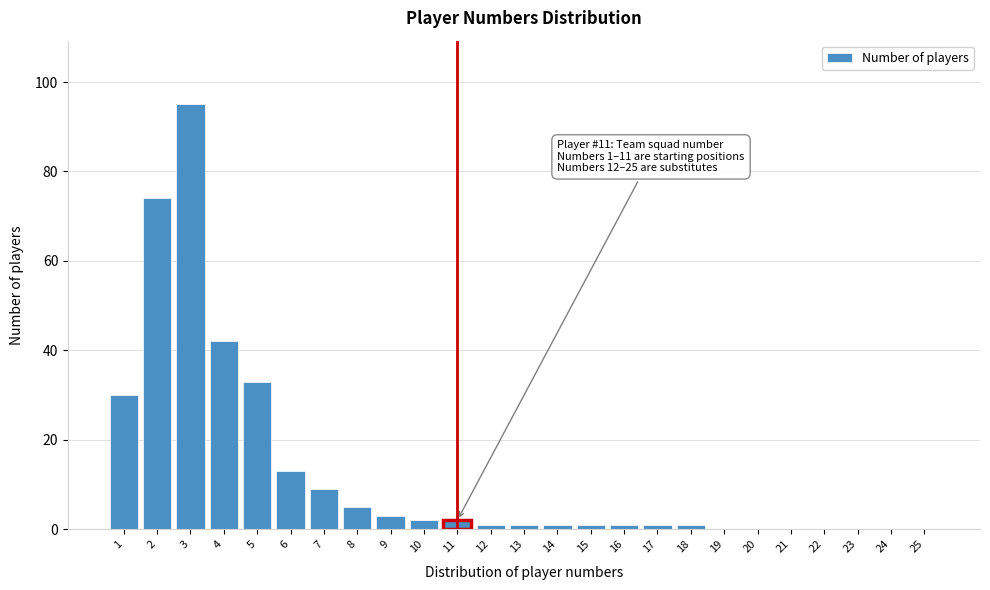

Reading right to left, extract all data points from this chart.

25=0	24=0	23=0	22=0	21=0	20=0	19=0	18=1	17=1	16=1	15=1	14=1	13=1	12=1	11=2	10=2	9=3	8=5	7=9	6=13	5=33	4=42	3=95	2=74	1=30